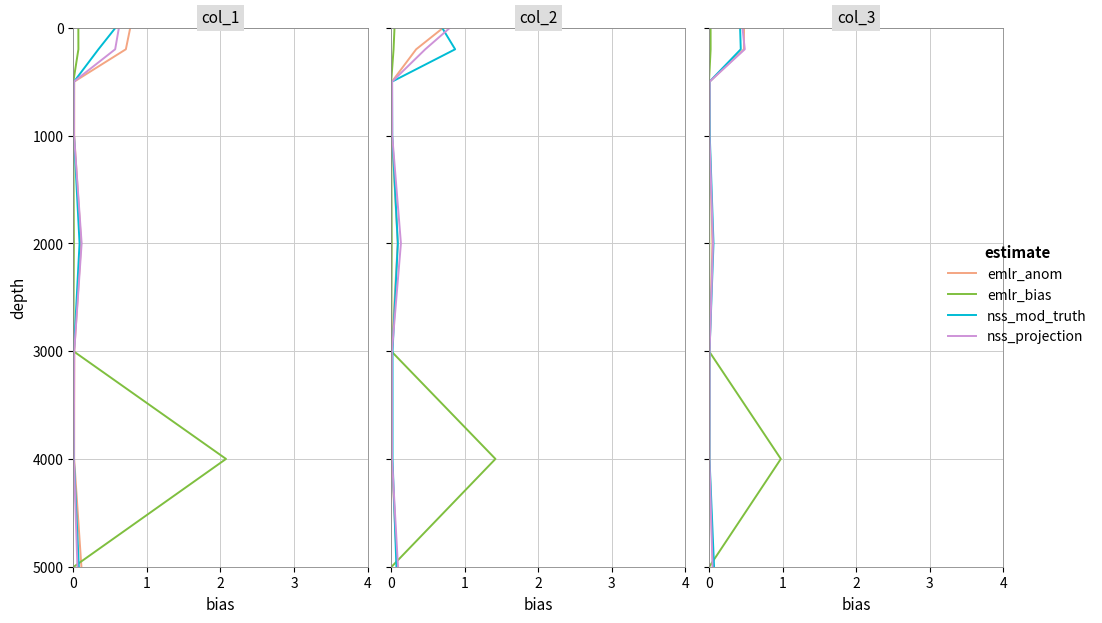

Does the chart display data point markers on the line(s)?

No